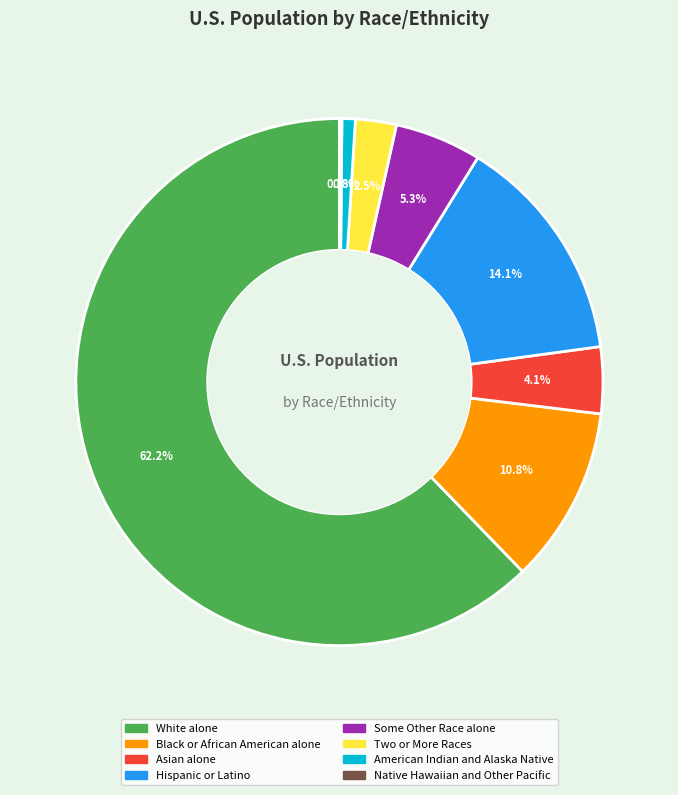

What percentage is the Hispanic or Latino slice, to the nearest percent?

14%